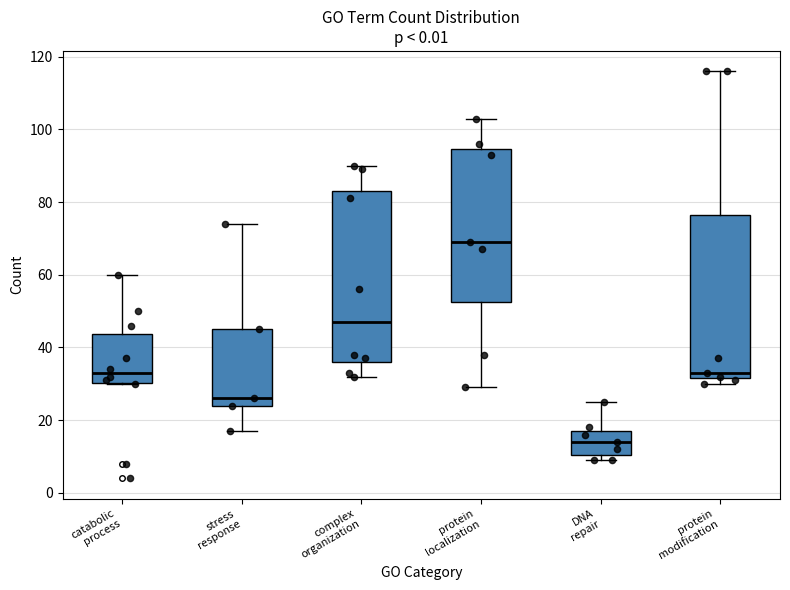

Which box's median line is the highest?

protein localization